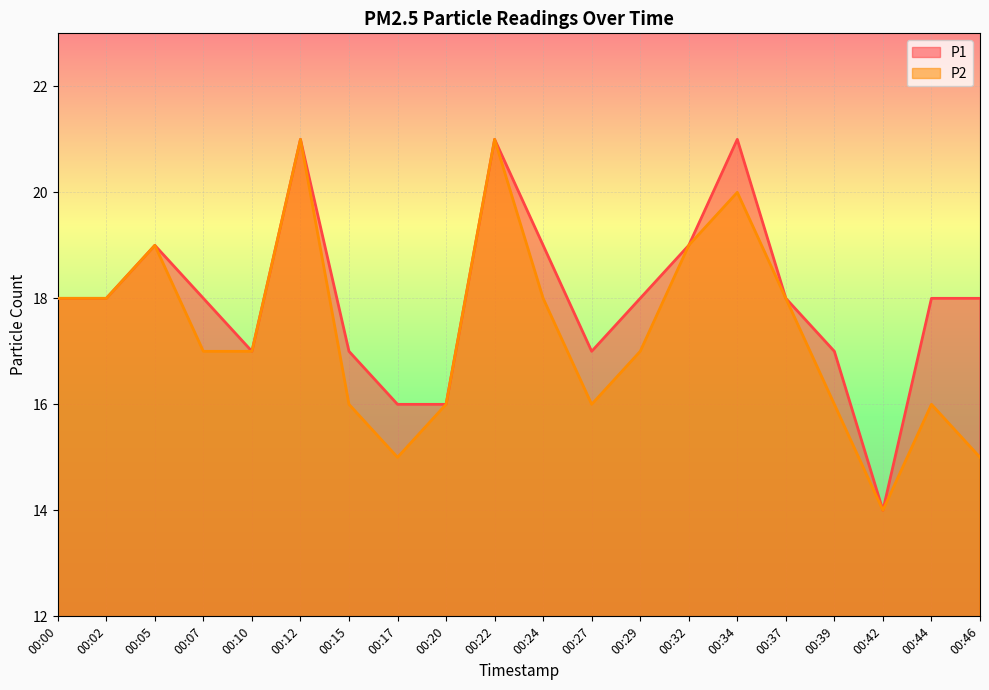

True or false: P2 has more than 1 interior local peaks.

True